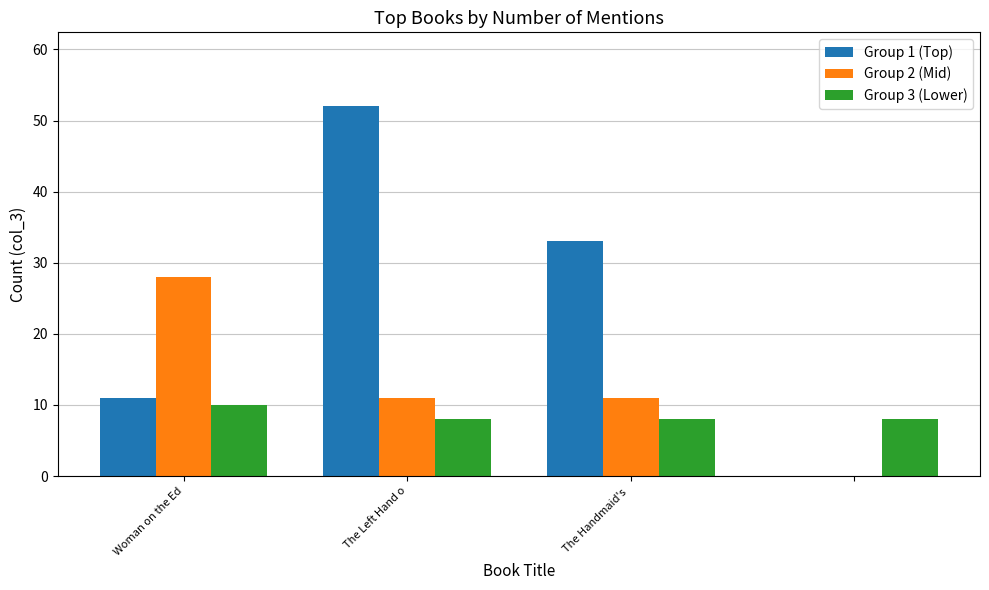

How many distinct data groups are displayed?

3